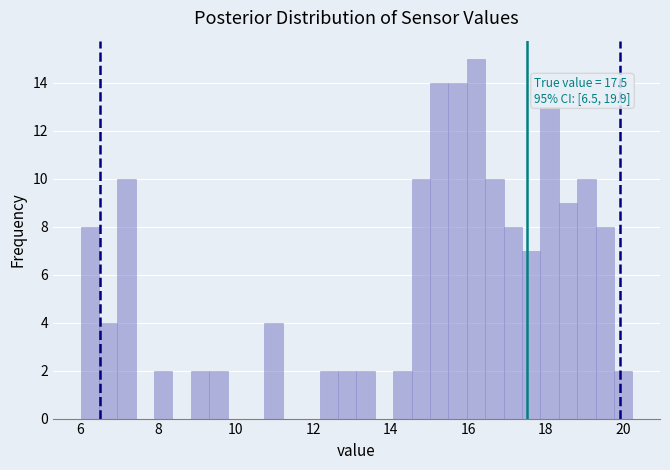

Read against the x-axis, roughly where is the centre of the tallest bar?

16.2